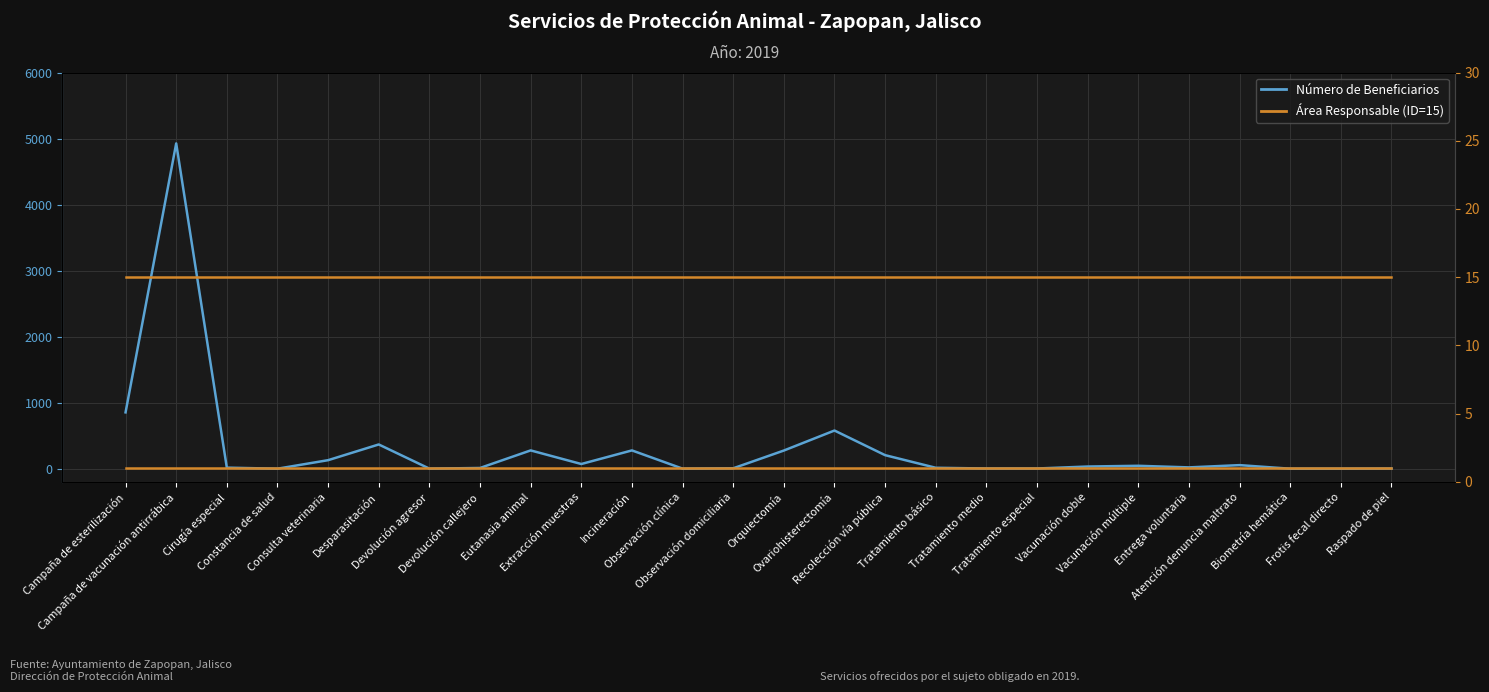

What position from the right is Entrega voluntaria?

5